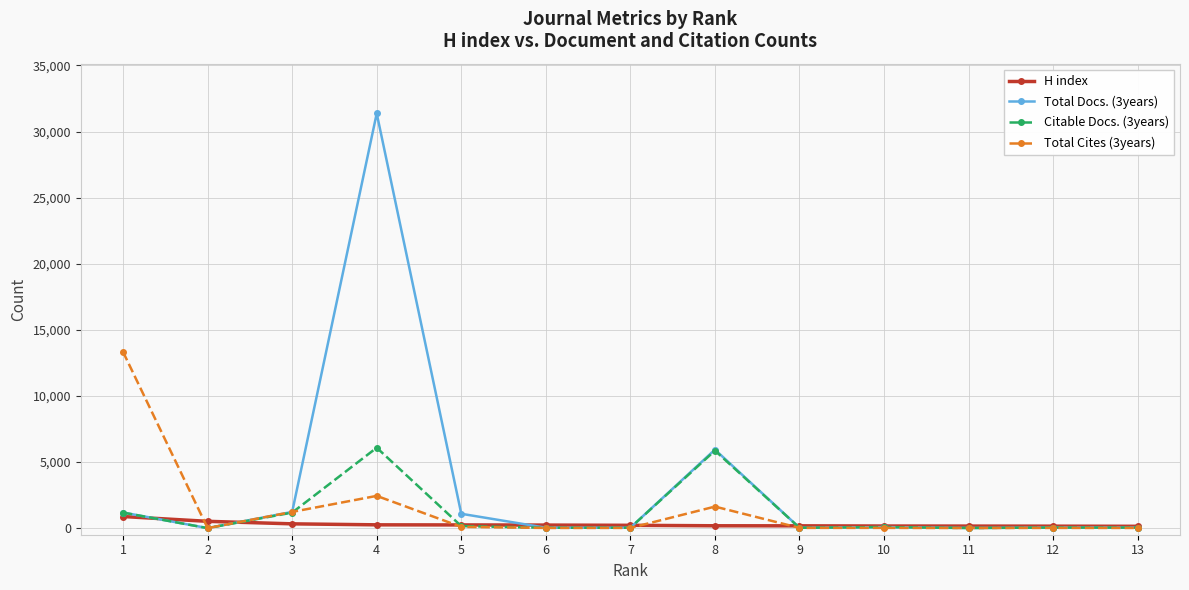

Which series has the largest total across all categories?

Total Docs. (3years)